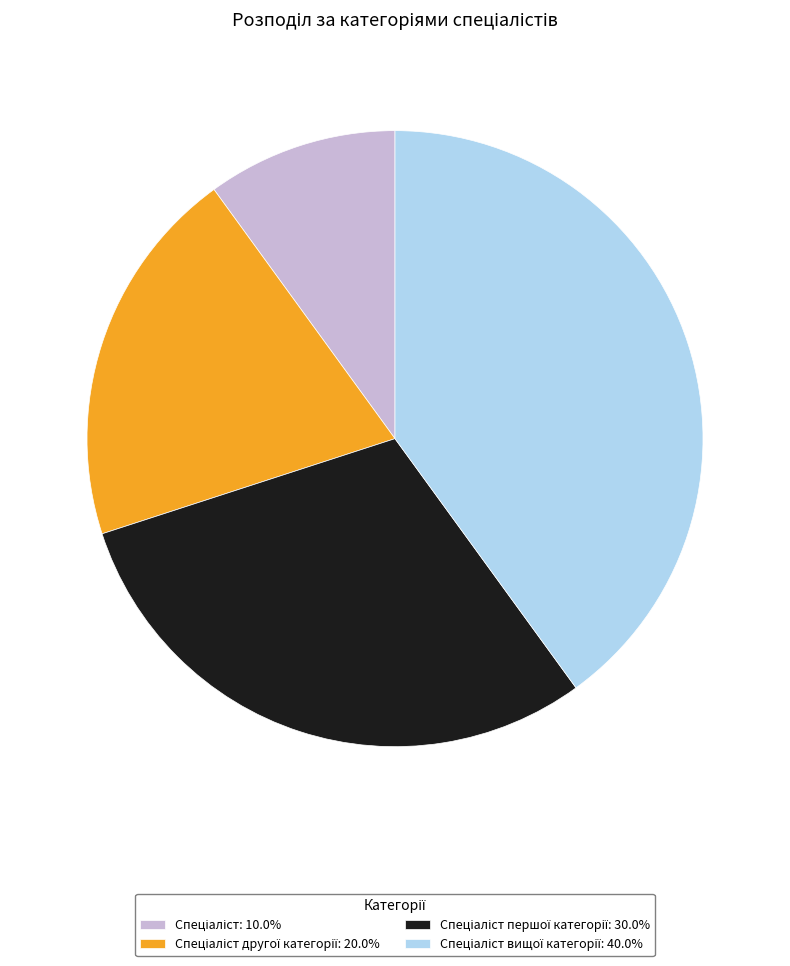

Does any single category account for the majority?

No